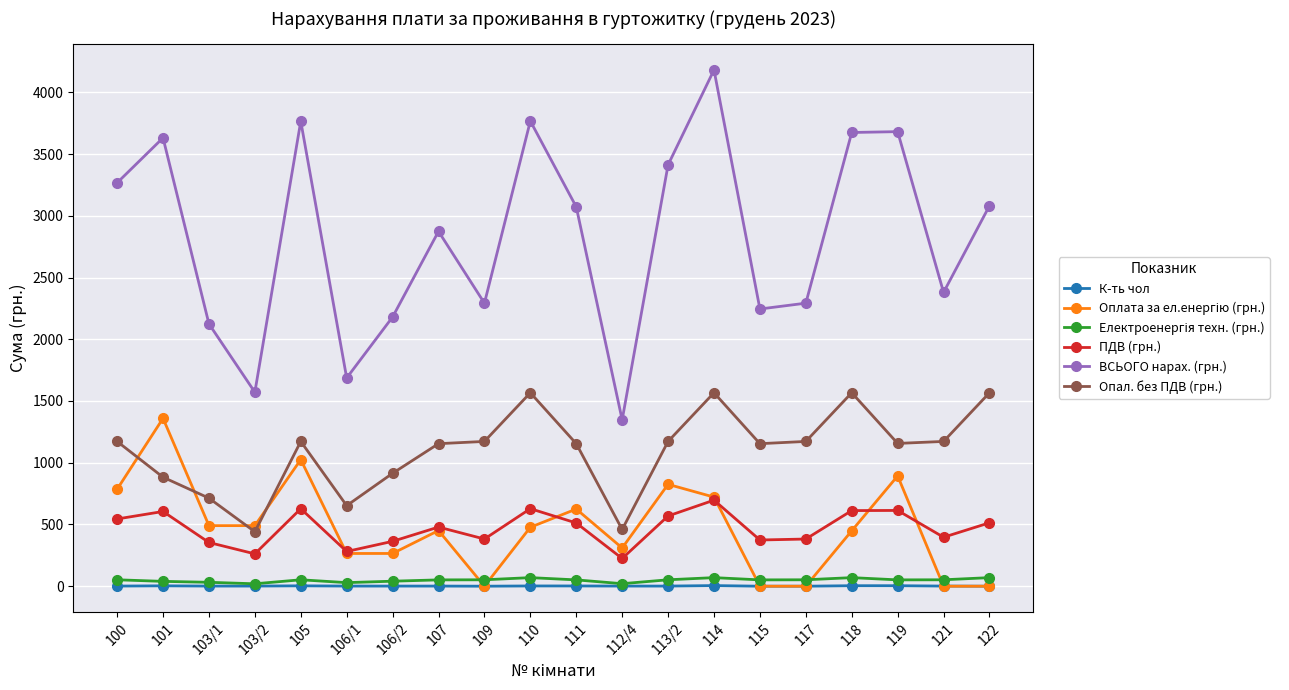

Which series has the widest spread of values?

ВСЬОГО нарах. (грн.)